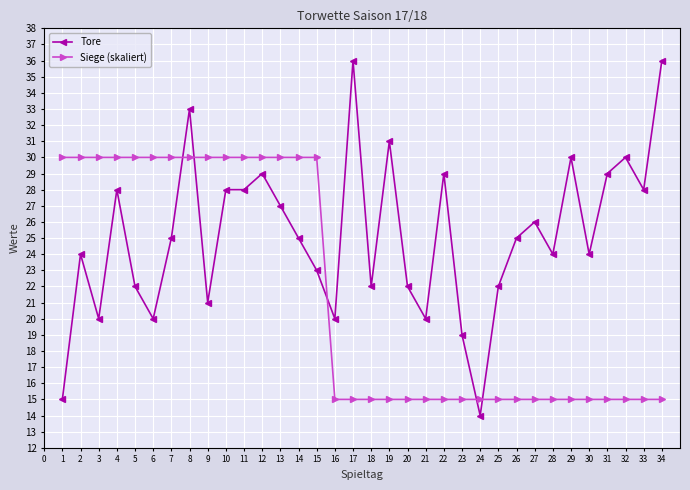

Which series ends up on top after the final intersection of Tore and Siege (skaliert)?

Tore